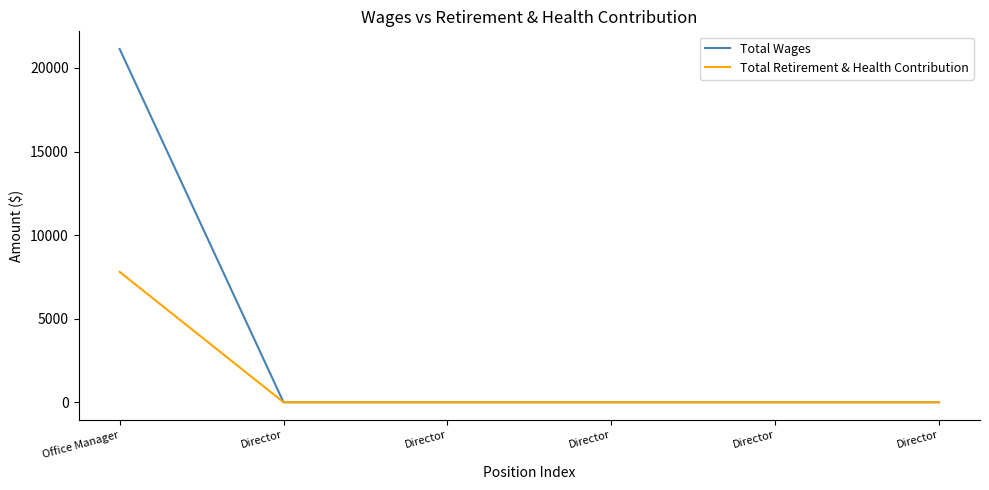

What are all the series names shown in the legend?

Total Wages, Total Retirement & Health Contribution